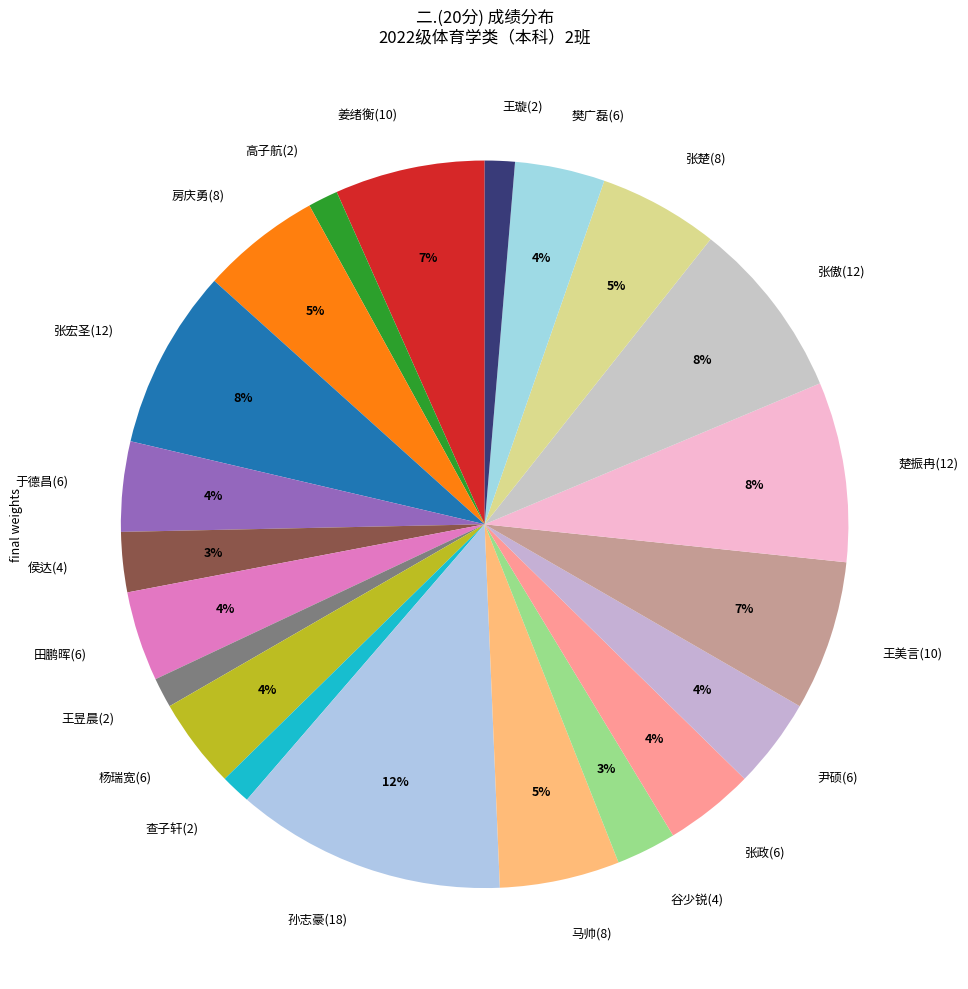

What percentage is the 杨瑞宽(6) slice, to the nearest percent?

4%